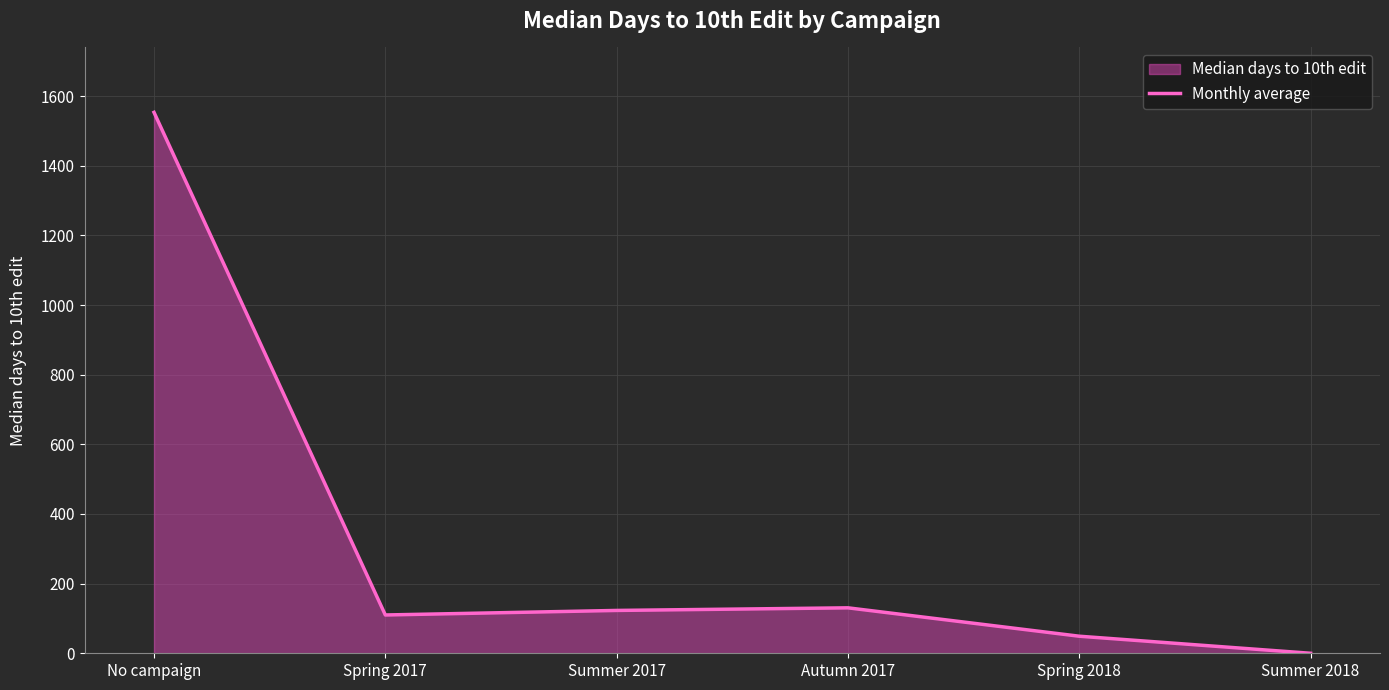

Does the chart display data point markers on the line(s)?

No